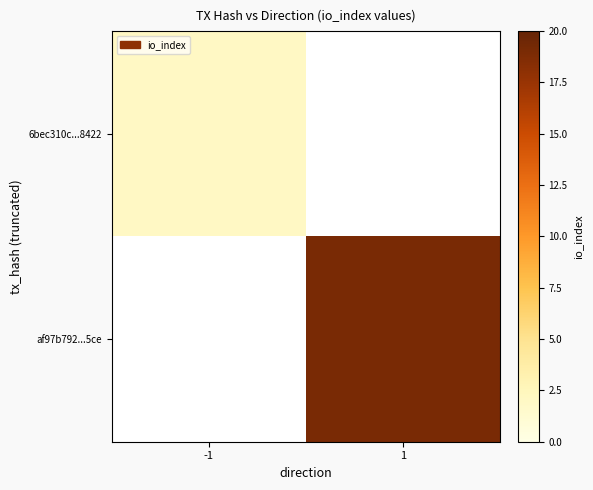

True or false: 6bec310c...8422 has a value of 2.8 at -1.

False